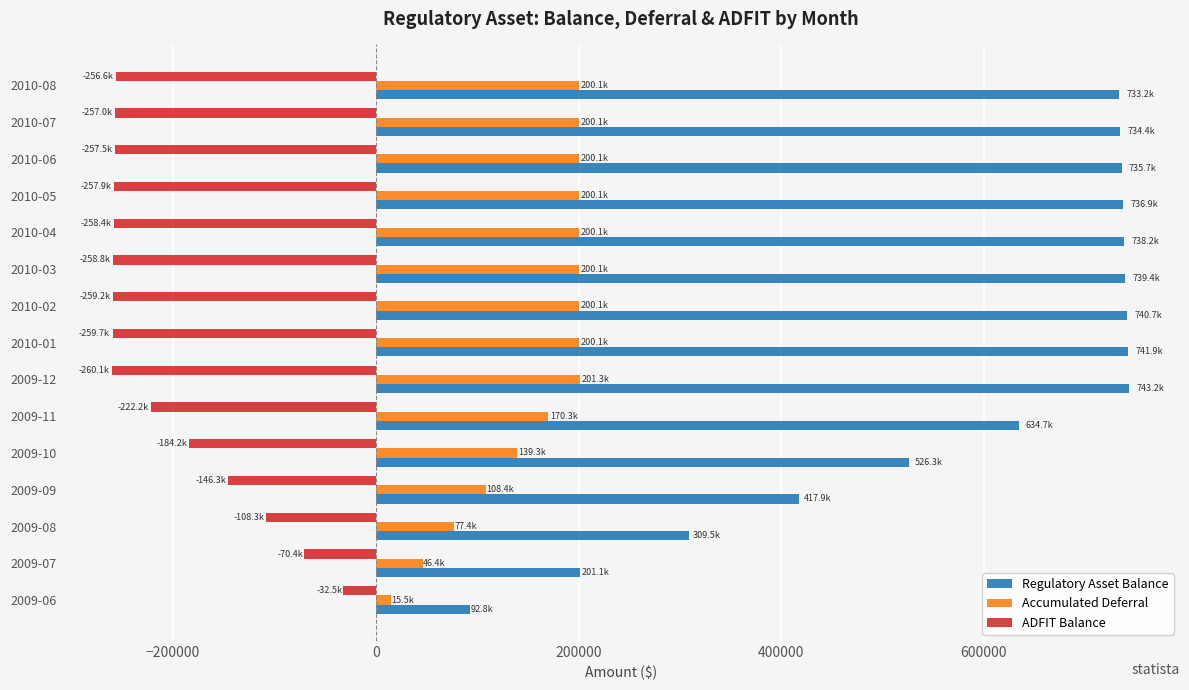

Rank the series by their average value, from highest to lowest.

Regulatory Asset Balance, Accumulated Deferral, ADFIT Balance